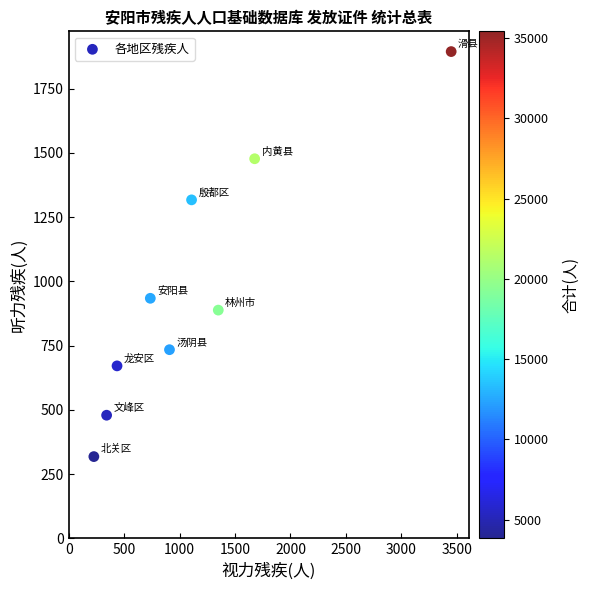

What Y value in the scatter plot is closest to 1106?

934